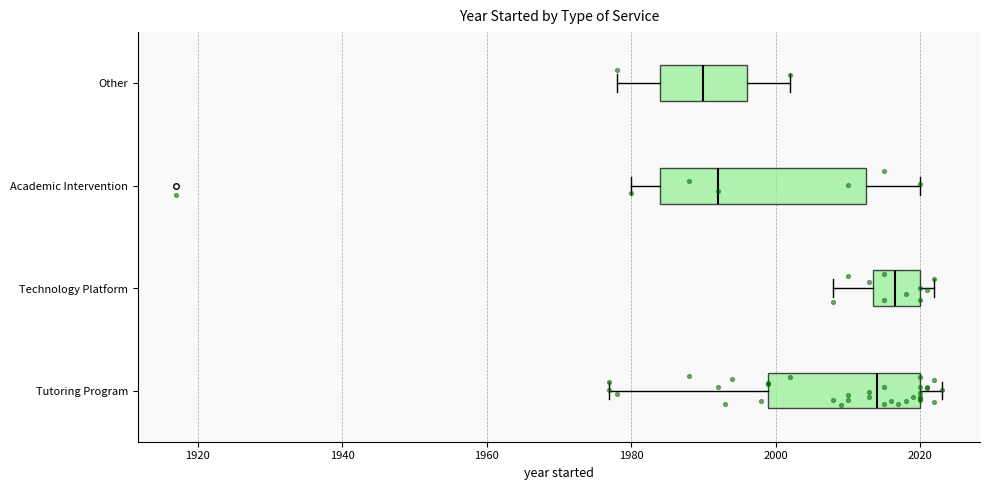

Reading bottom to top, read every box against the x-axis: the position of its median line, the range the box covers, and the ends of its whiskers. The values are not printed on the chart, so give them approximately, as read against the axis.

Tutoring Program: median 2014, box 2000 to 2020, whiskers 1978 to 2024
Technology Platform: median 2016, box 2014 to 2020, whiskers 2008 to 2022
Academic Intervention: median 1992, box 1984 to 2012, whiskers 1980 to 2020
Other: median 1990, box 1984 to 1996, whiskers 1978 to 2002